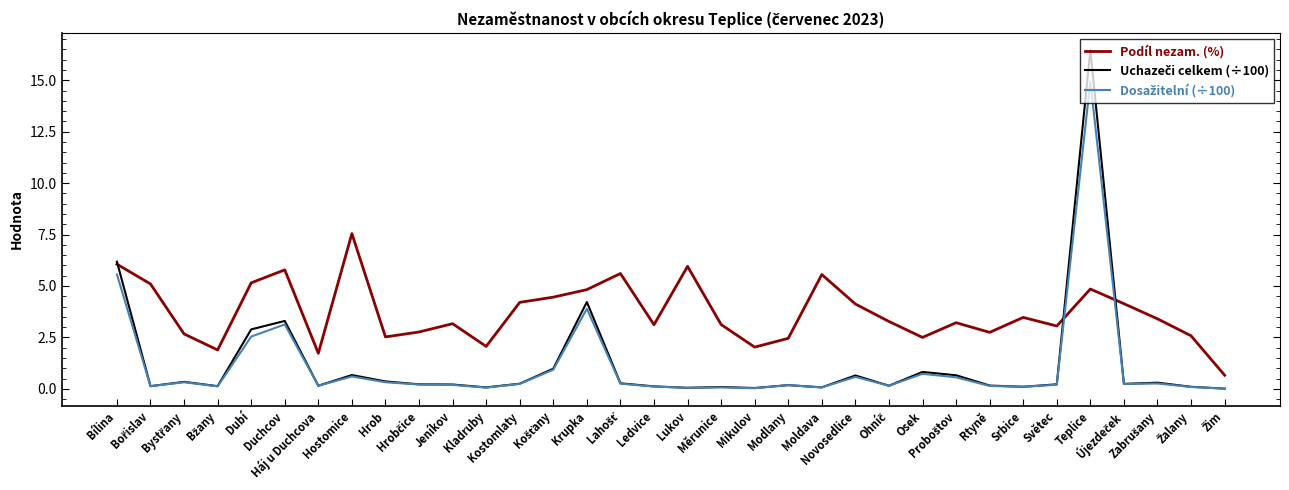

Which series has the largest total across all categories?

Podíl nezam. (%)